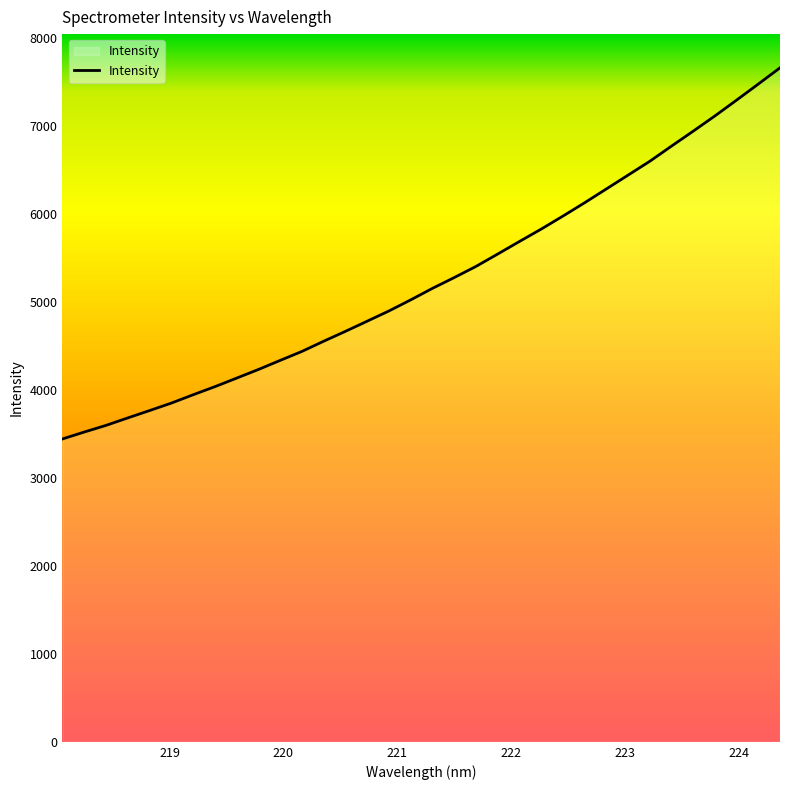

True or false: there are more than 0 points higher than both neighbors.

False